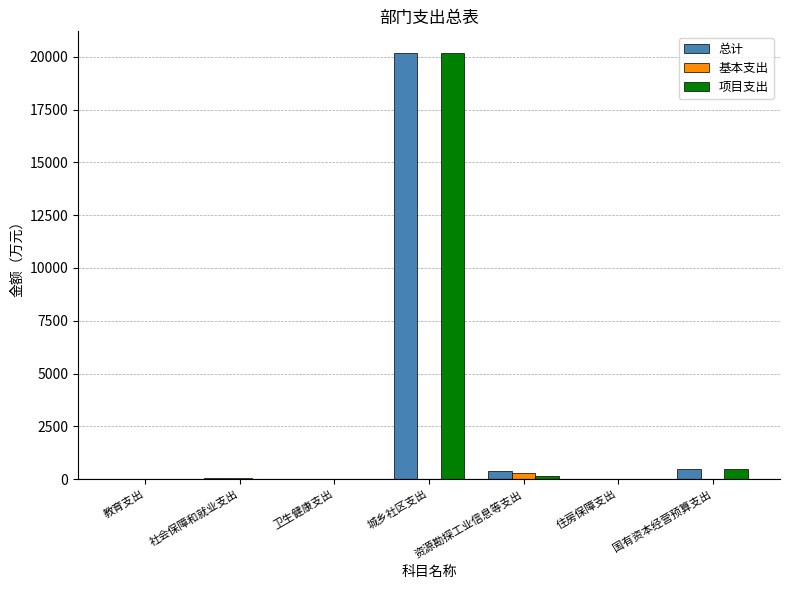

At which label is 项目支出 closest to 10100?

国有资本经营预算支出